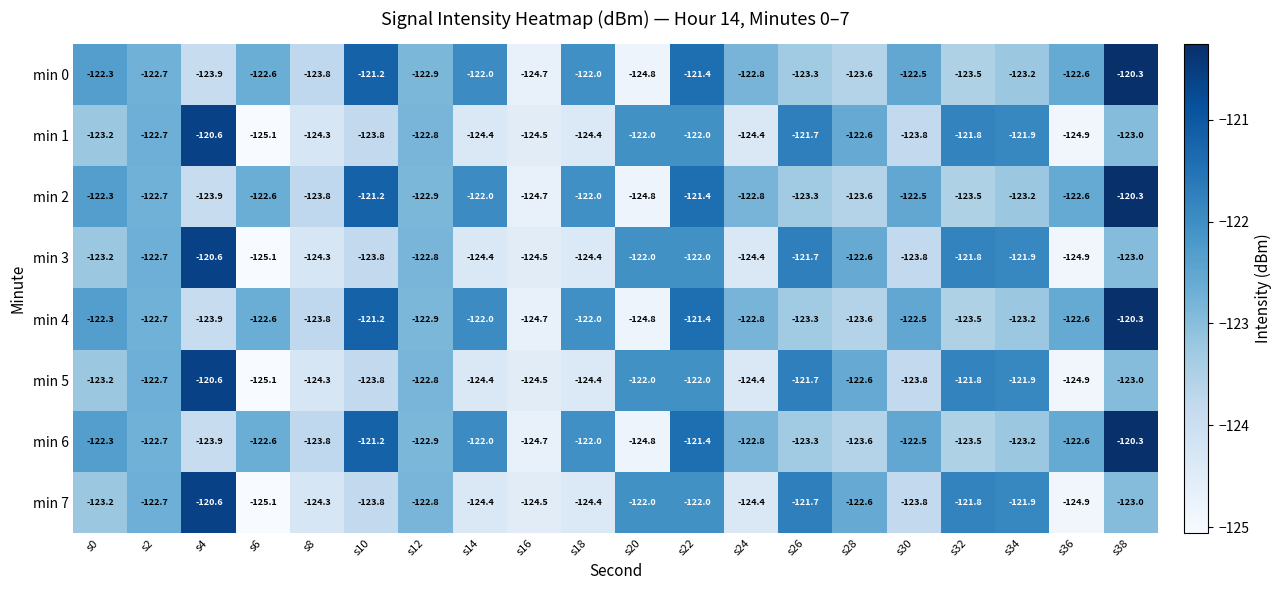

Which category has the highest value across all series?

s38